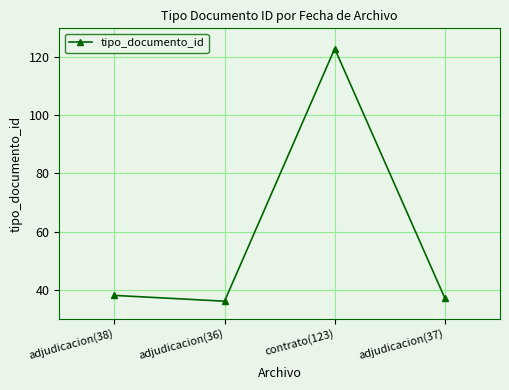

What is the difference between the second highest and minimum values?

2